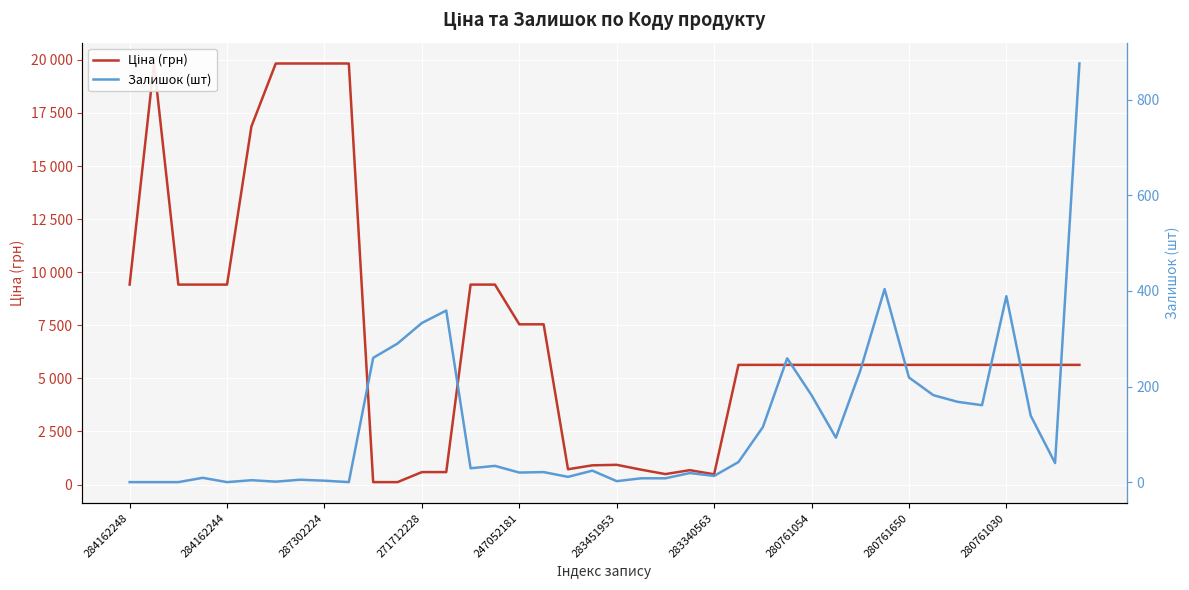

Reading left to right, extract all data points from this chart.

Ціна (грн): 9416.9	19831.1	9416.9	9416.9	9416.9	16863.2	19831.1	19831.1	19831.1	19831.1	113.3	113.3	586.0	586.0	9416.9	9416.9	7545.9	7545.9	719.6	904.3	928.3	700.4	491.7	676.4	482.1	5636.0	5636.0	5636.0	5636.0	5636.0	5636.0	5636.0	5636.0	5636.0	5636.0	5636.0	5636.0	5636.0	5636.0	5636.0
Залишок (шт): 0.0	0.0	0.0	9.0	0.0	4.0	1.0	5.0	3.0	0.0	260.0	290.0	333.0	359.0	29.0	34.0	20.0	21.0	11.0	24.0	2.0	8.0	8.0	19.0	13.0	42.0	115.0	259.0	182.0	93.0	233.0	404.0	219.0	182.0	168.0	161.0	389.0	139.0	40.0	876.0